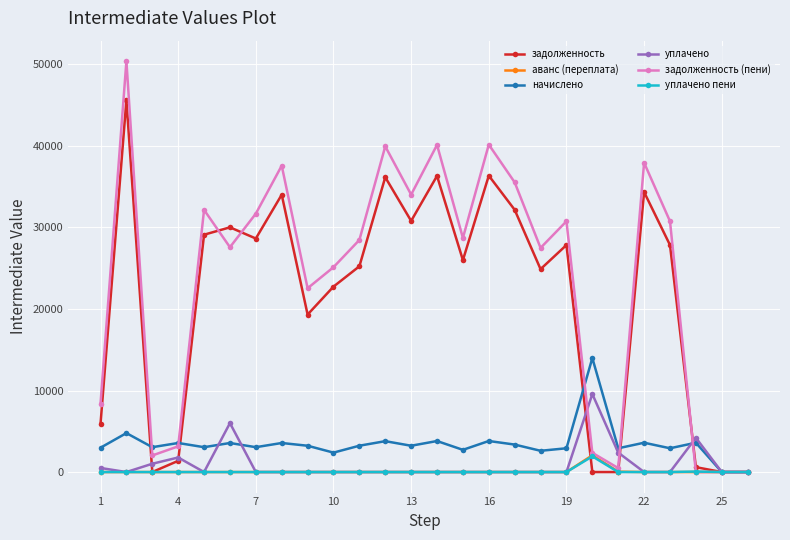

What is the value of the задолженность (пени) point at the 18th from the left?

27488.6